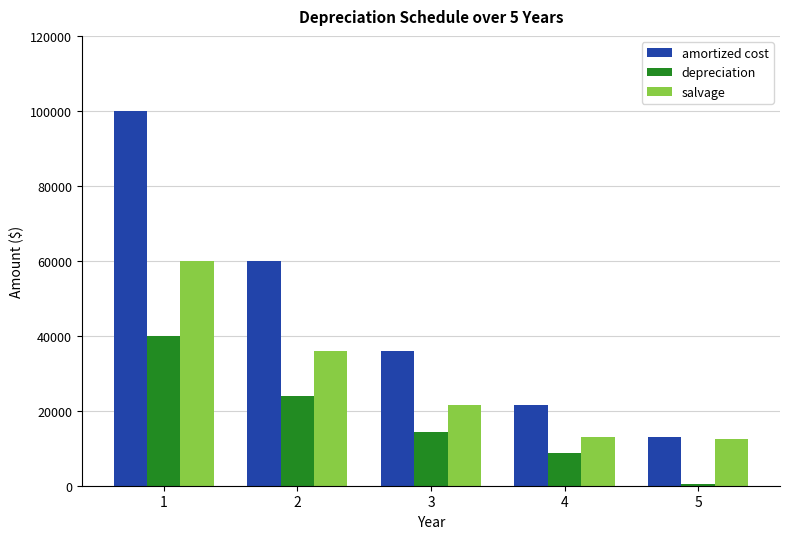

At which label is depreciation closest to 20230?

2